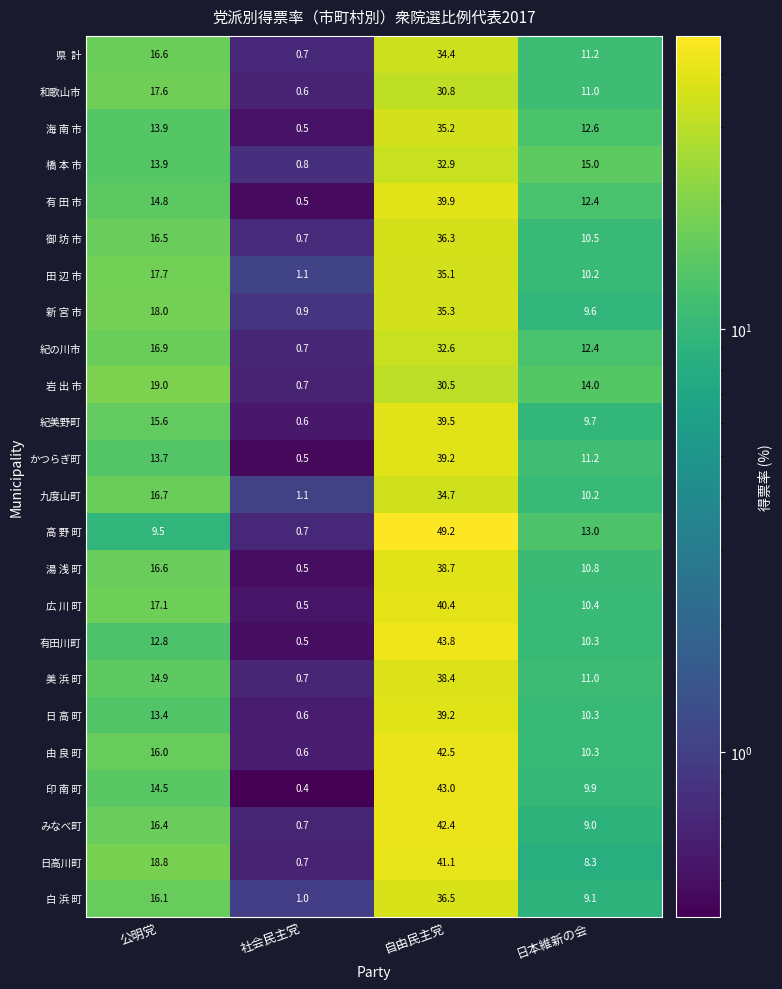

List the labels in order of かつらぎ町 value, smallest first.

社会民主党, 日本維新の会, 公明党, 自由民主党